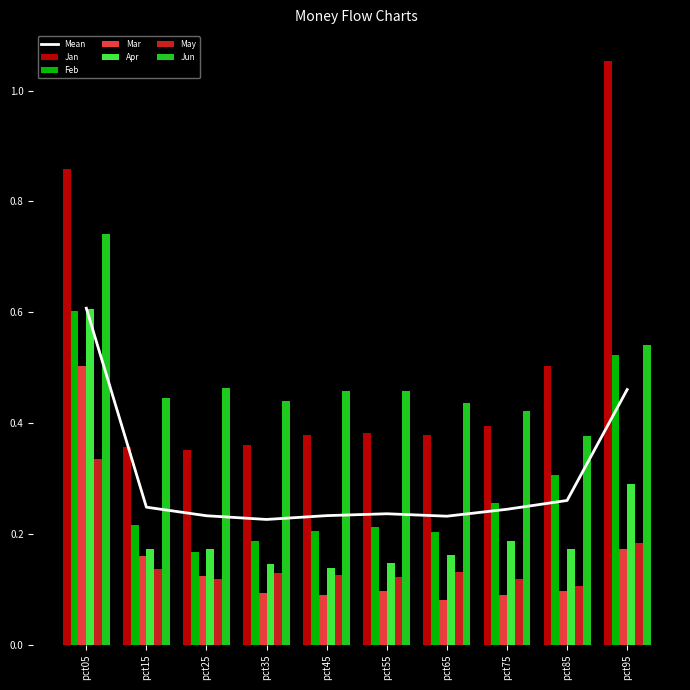

Reading right to left, list all the values displayed in this chart.

Jan: pct95=1.1	pct85=0.5	pct75=0.4	pct65=0.4	pct55=0.4	pct45=0.4	pct35=0.4	pct25=0.4	pct15=0.4	pct05=0.9
Feb: pct95=0.5	pct85=0.3	pct75=0.3	pct65=0.2	pct55=0.2	pct45=0.2	pct35=0.2	pct25=0.2	pct15=0.2	pct05=0.6
Mar: pct95=0.2	pct85=0.1	pct75=0.1	pct65=0.1	pct55=0.1	pct45=0.1	pct35=0.1	pct25=0.1	pct15=0.2	pct05=0.5
Apr: pct95=0.3	pct85=0.2	pct75=0.2	pct65=0.2	pct55=0.1	pct45=0.1	pct35=0.1	pct25=0.2	pct15=0.2	pct05=0.6
May: pct95=0.2	pct85=0.1	pct75=0.1	pct65=0.1	pct55=0.1	pct45=0.1	pct35=0.1	pct25=0.1	pct15=0.1	pct05=0.3
Jun: pct95=0.5	pct85=0.4	pct75=0.4	pct65=0.4	pct55=0.5	pct45=0.5	pct35=0.4	pct25=0.5	pct15=0.4	pct05=0.7